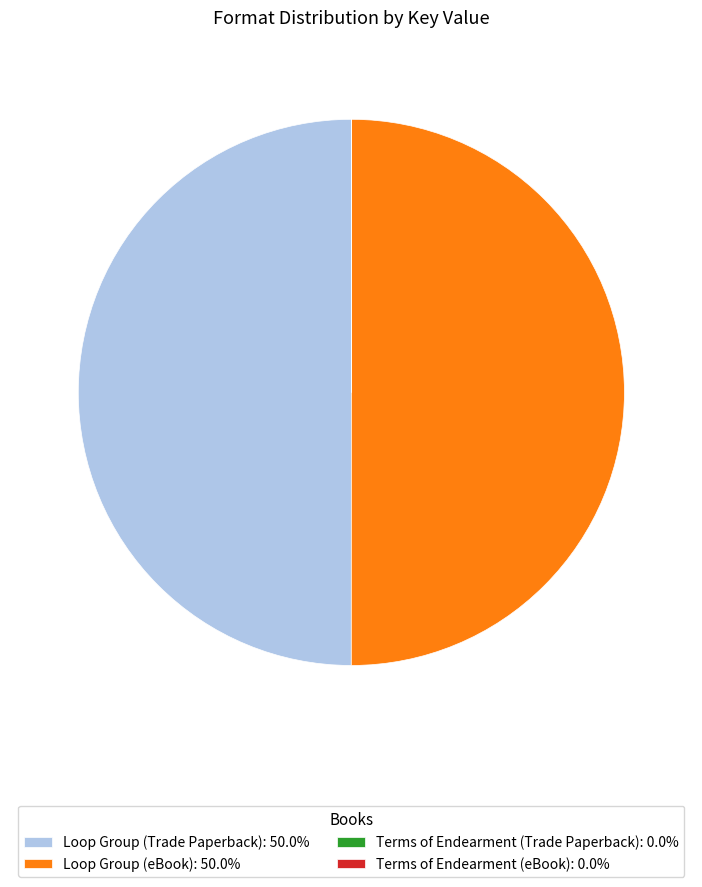

Which category has the biggest portion of the pie?

Loop Group (Trade Paperback)